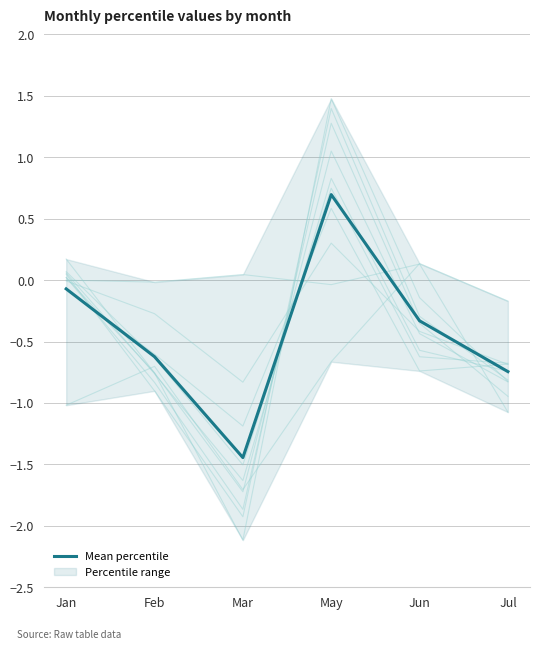

Where is the first local minimum?

Mar